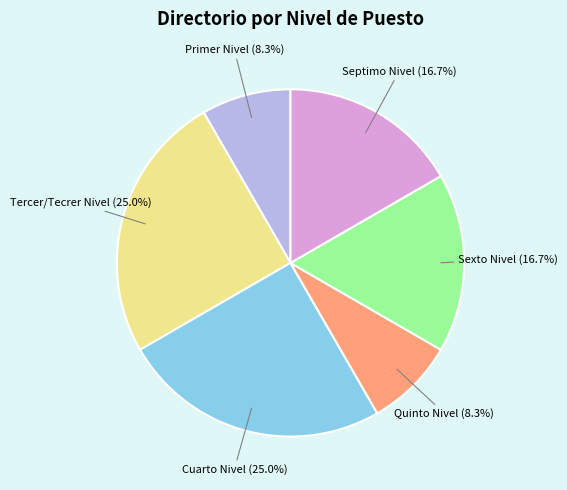

To the nearest percent, what percentage of the pie is Primer Nivel?

8%